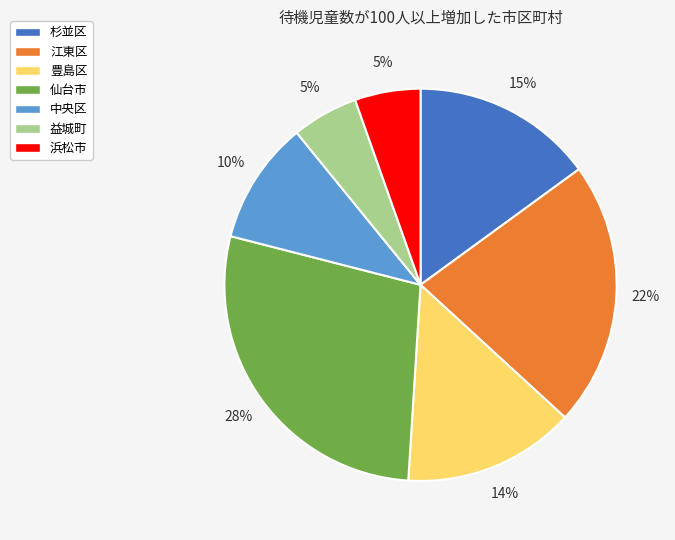

Do 杉並区 and 豊島区 together represent more than half of the pie?

No